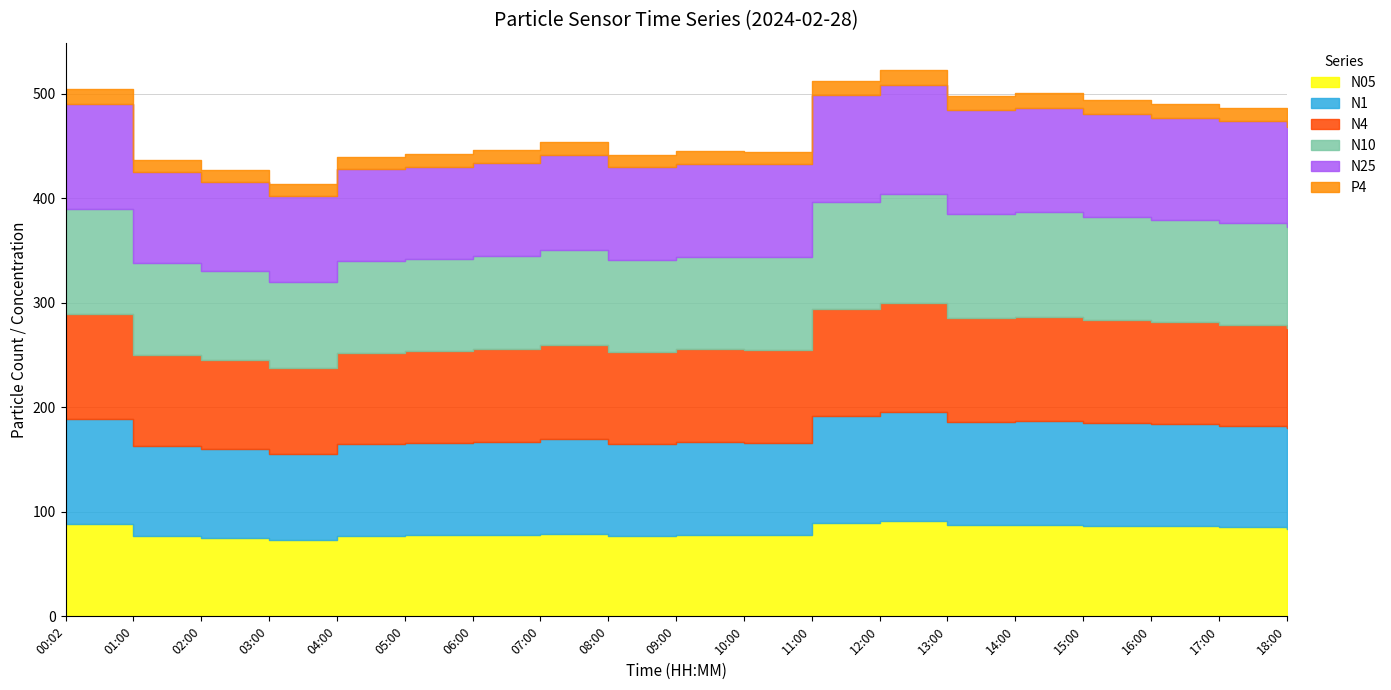

What is the difference between the maximum and minimum values in the N4 series?

21.9